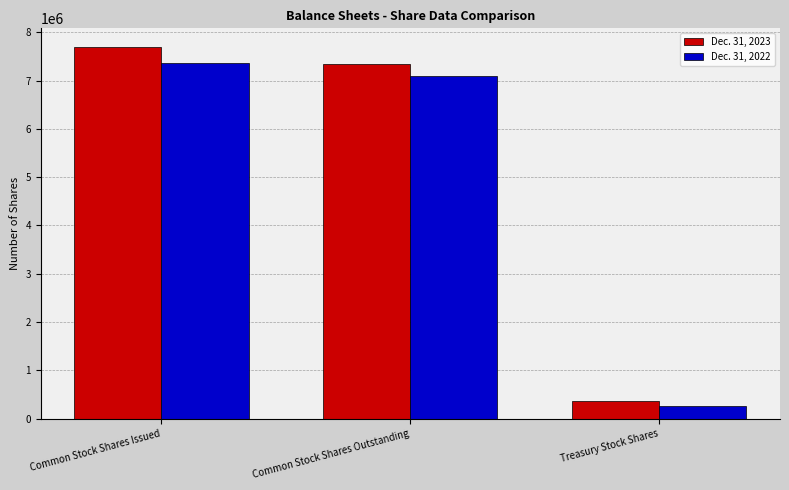

At which label does Dec. 31, 2022 first exceed 7089676?

Common Stock Shares Issued